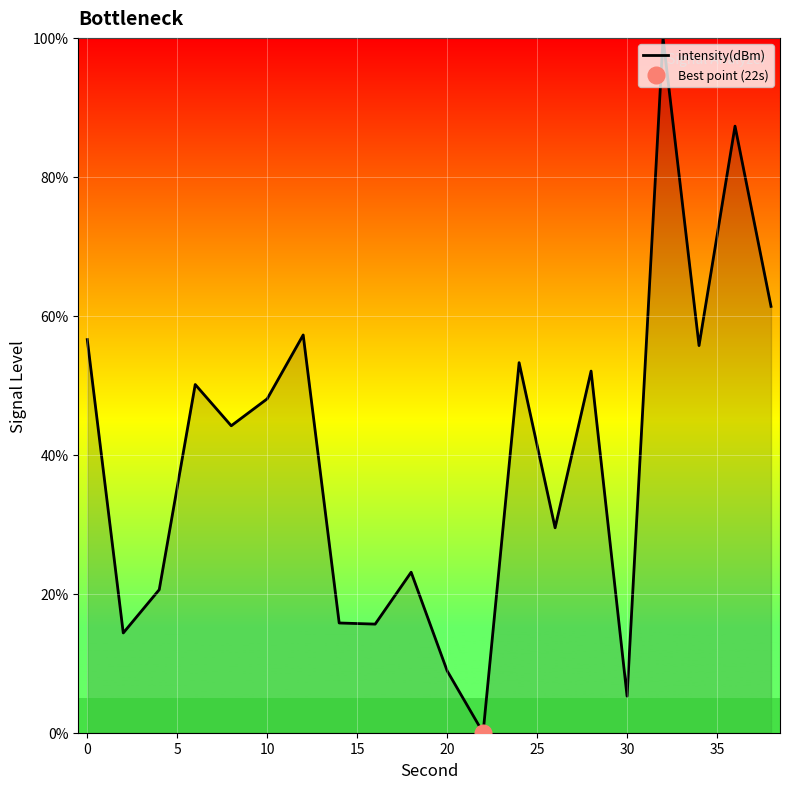

True or false: intensity(dBm) has a value of 48.1 at 10.

True